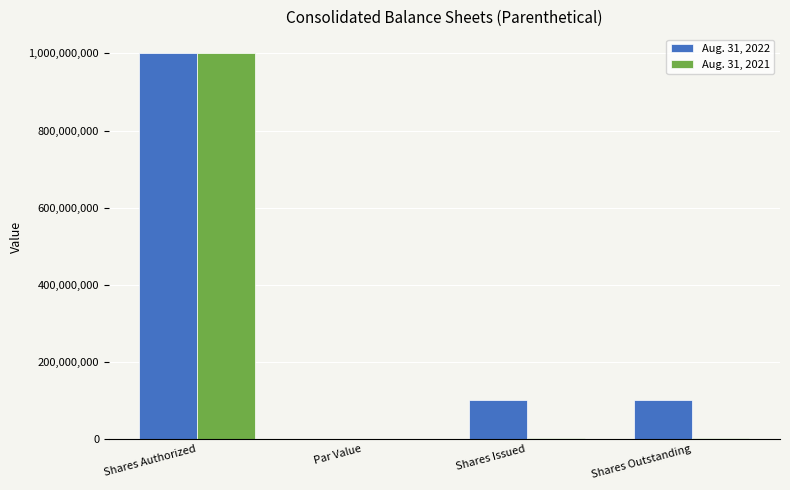

How many Aug. 31, 2022 values are between 101853397 and 1000000000?

3